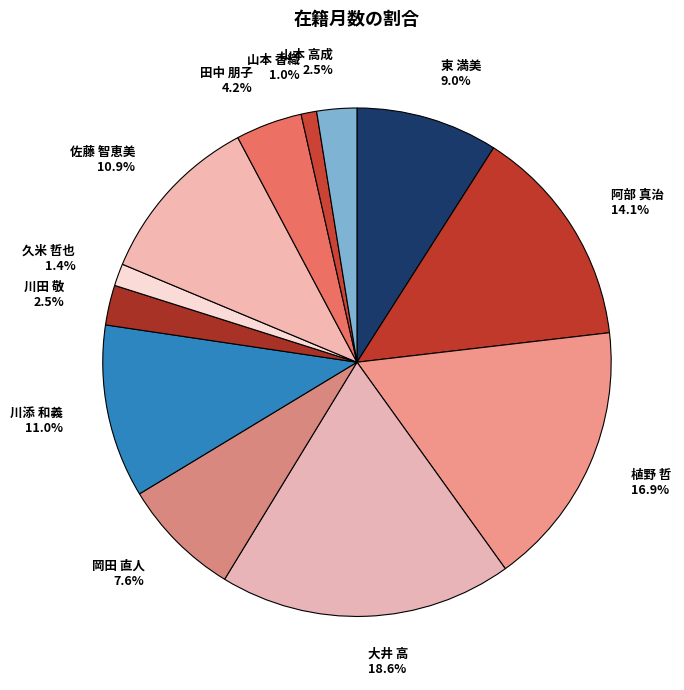

Does 山本 高成 account for over 50% of the chart?

No